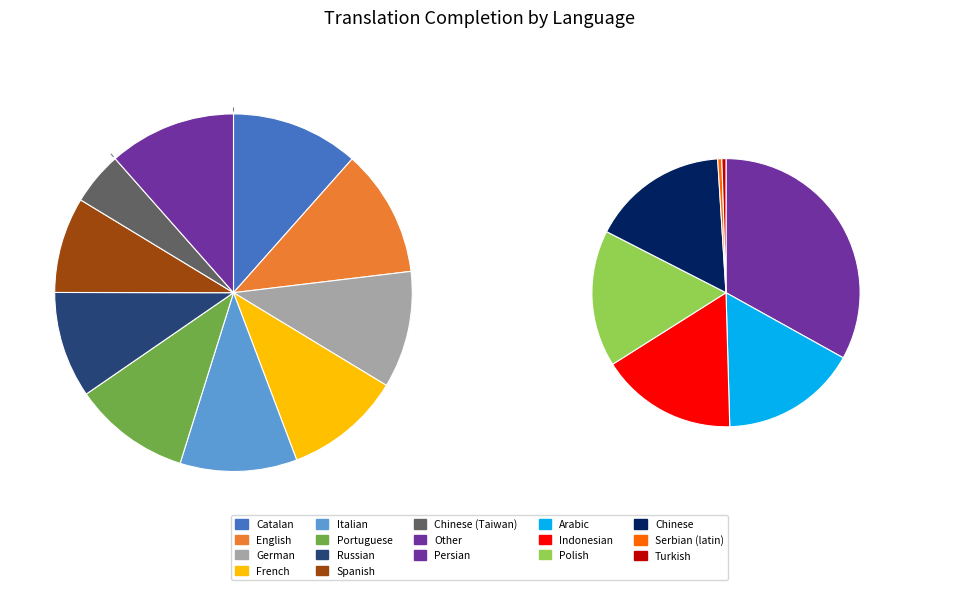

Approximately how many times larger is the value at Catalan compared to English?

1.0